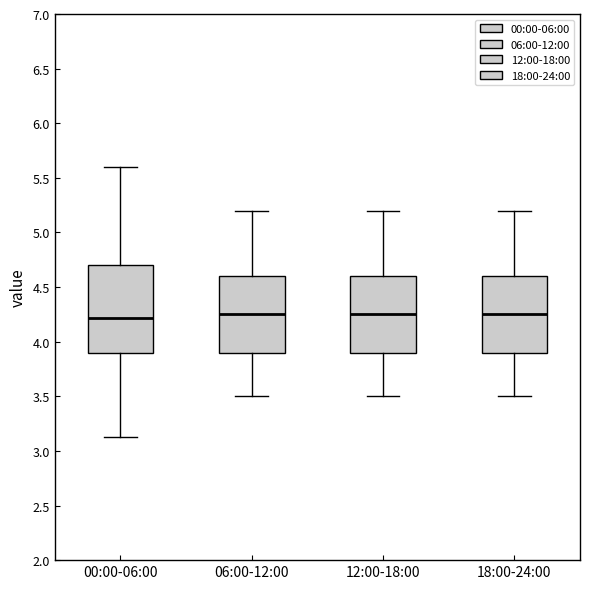

Where does the lower whisker of the box for 18:00-24:00 end on the y-axis? The values are not printed on the chart, so give them approximately, as read against the axis.

3.50